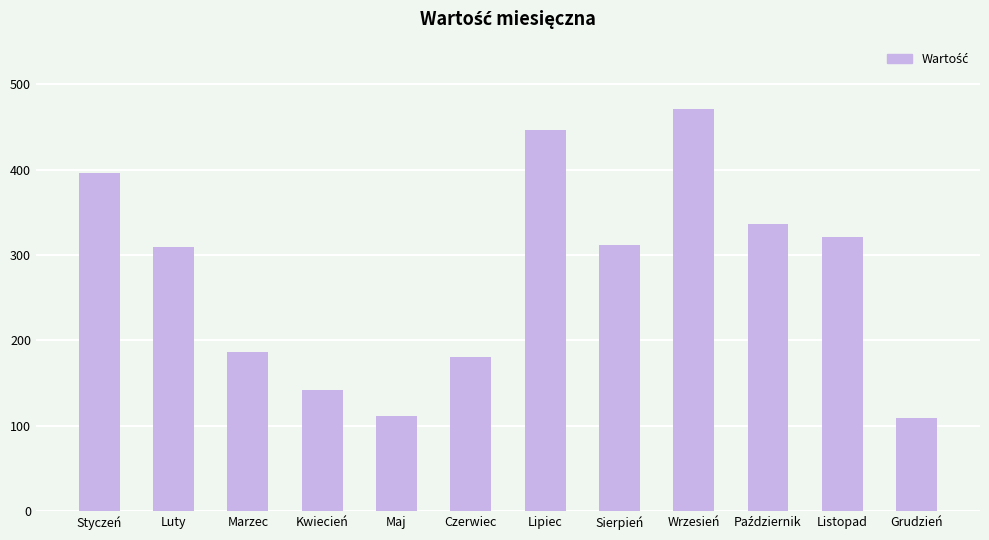

Which has a higher value, Grudzień or Marzec?

Marzec